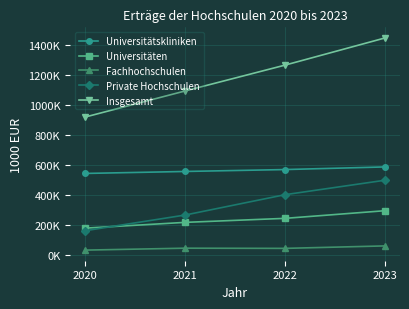

Does the chart have visible grid lines?

Yes